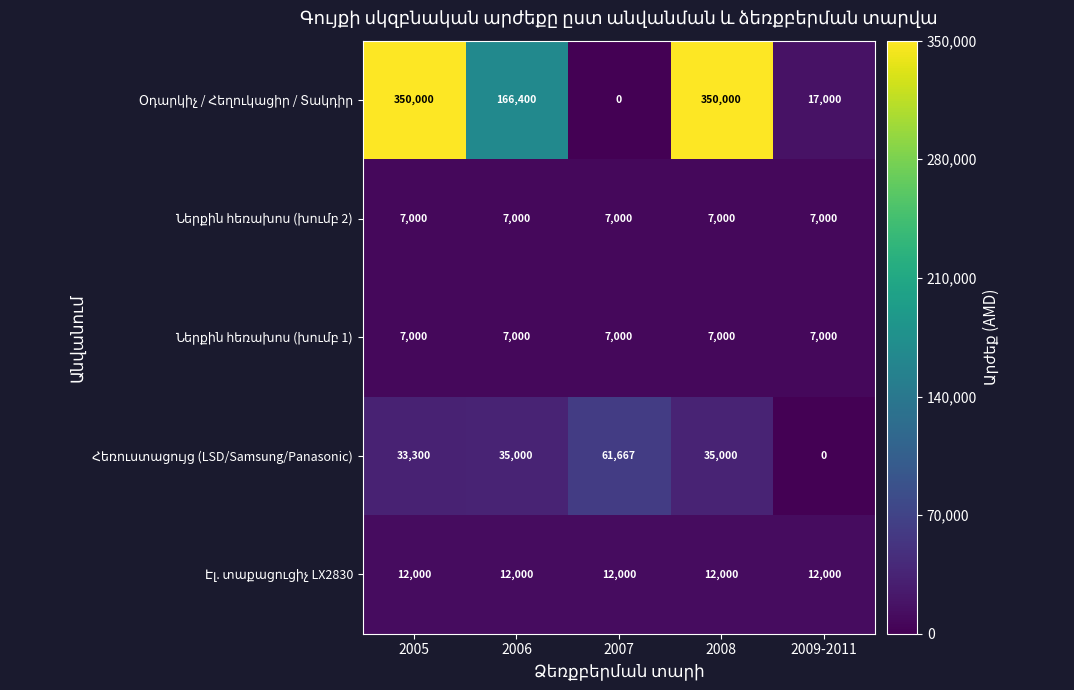

At which category is the sum across all series the highest?

2008